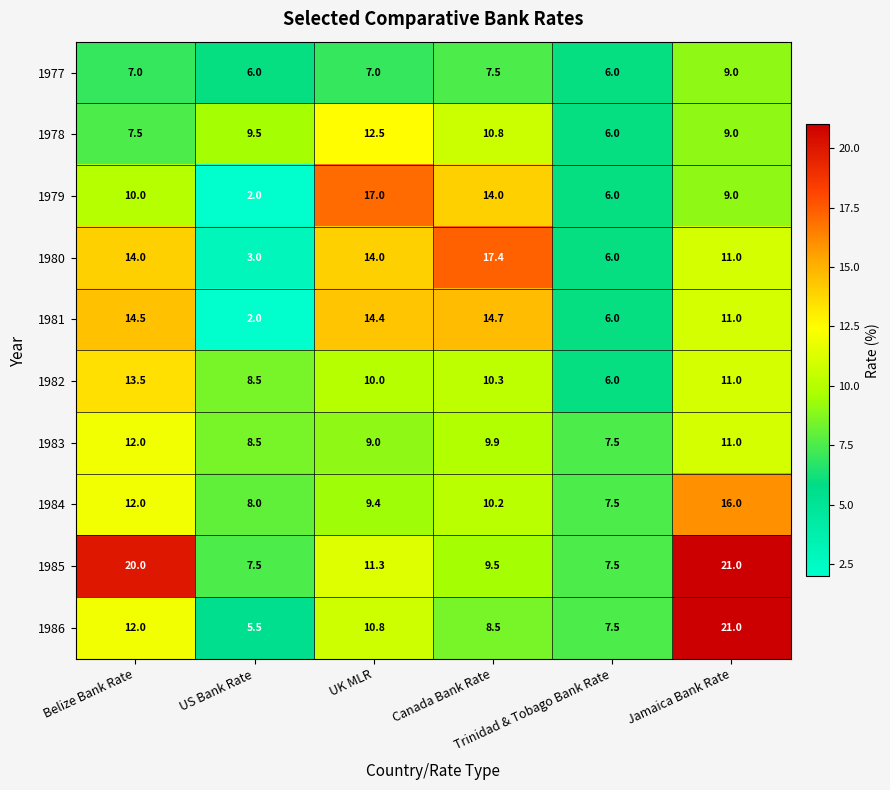

Which series has the widest spread of values?

1986